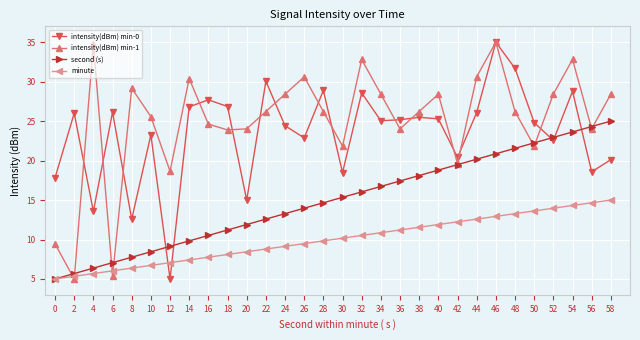

What is the value of the intensity(dBm) min-1 point at the 22nd from the left?

19.6